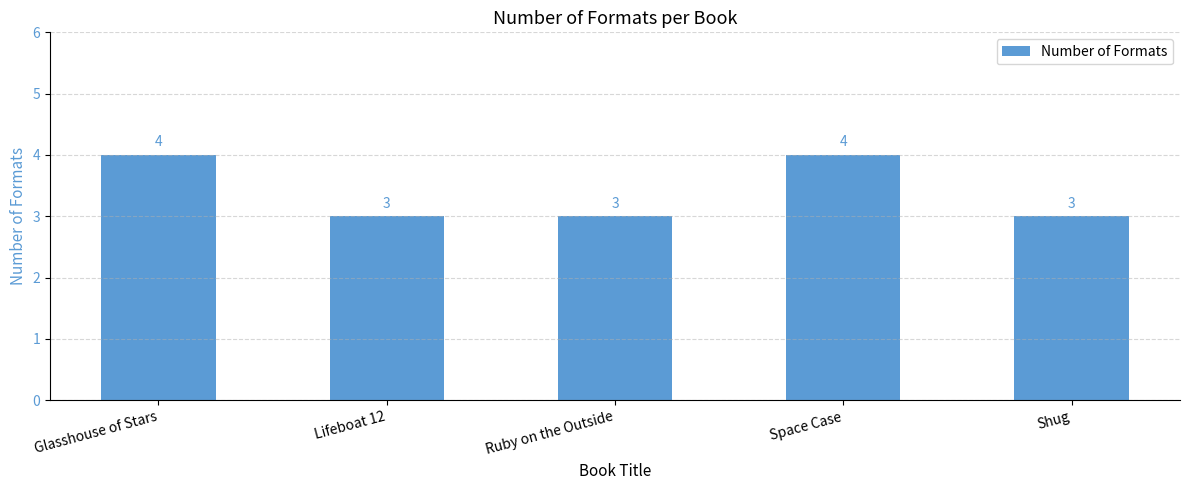

Between Glasshouse of Stars and Lifeboat 12, which is larger?

Glasshouse of Stars